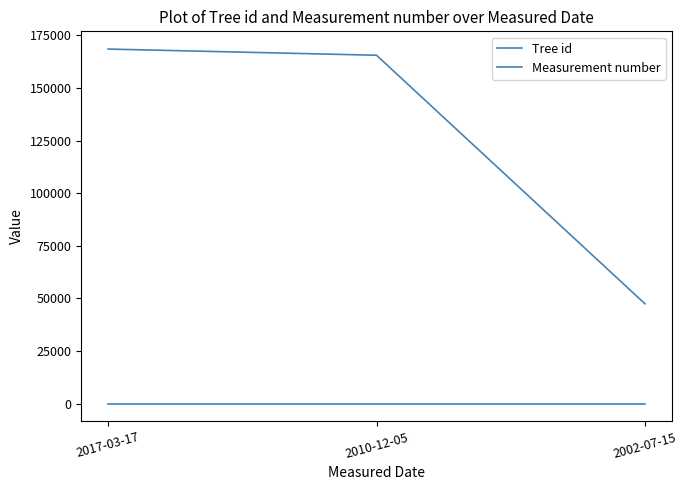

Reading left to right, extract all data points from this chart.

Tree id: 168528	165589	47486
Measurement number: 1	1	1